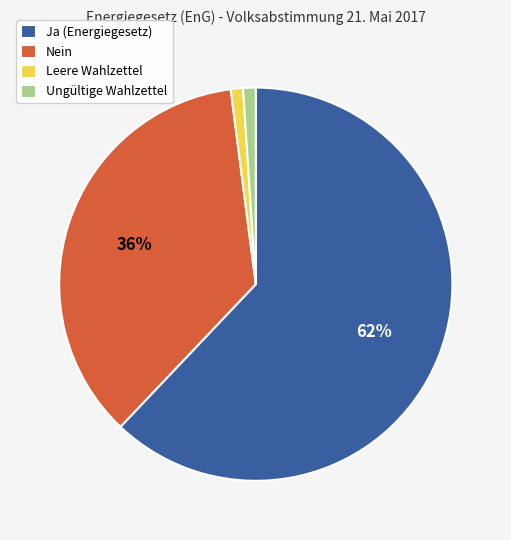

To the nearest percent, what is the difference between the Ja and Leere Wahlzettel slice percentages?

61%